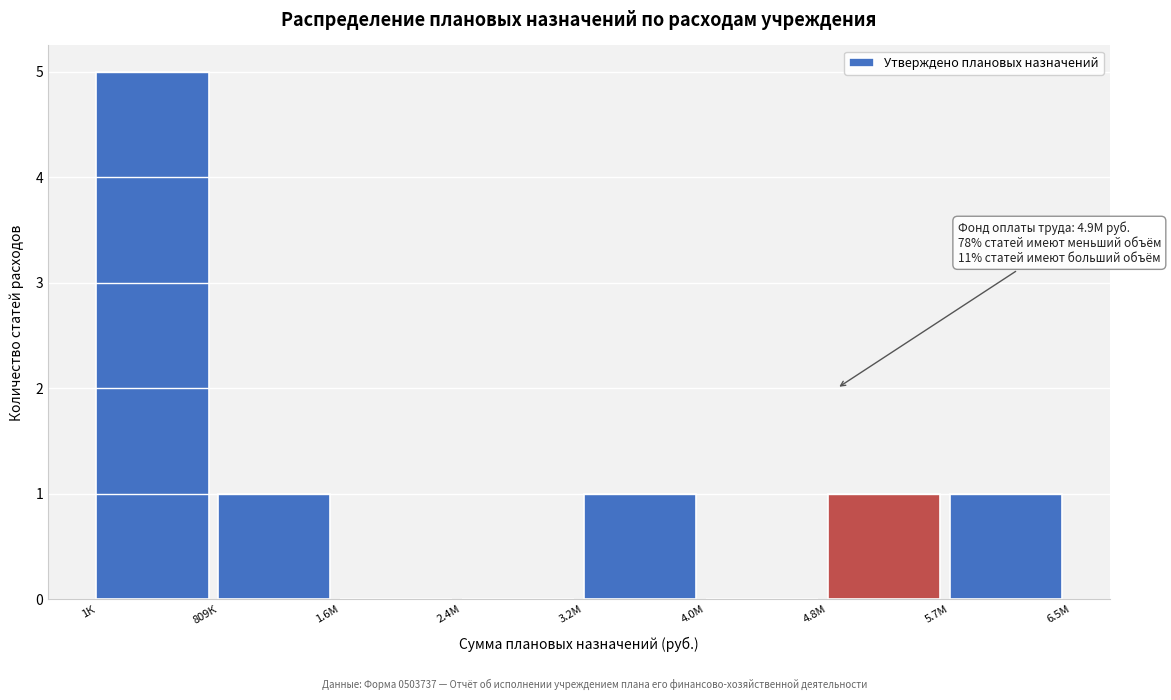

Reading left to right, what are all the values shown in this chart?

1К=5	809К=1	1.6М=0	2.4М=0	3.2М=1	4.0М=0	4.8М=1	5.7М=1